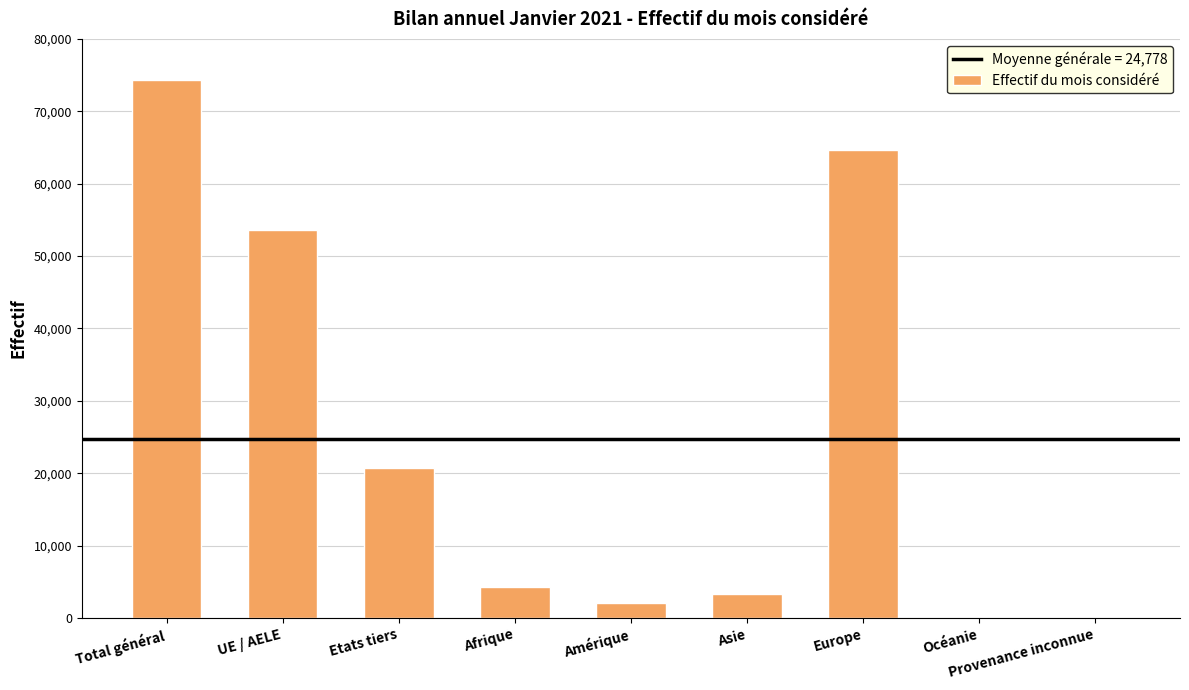

What is the ratio of the value at Provenance inconnue to the value at Océanie?

0.9